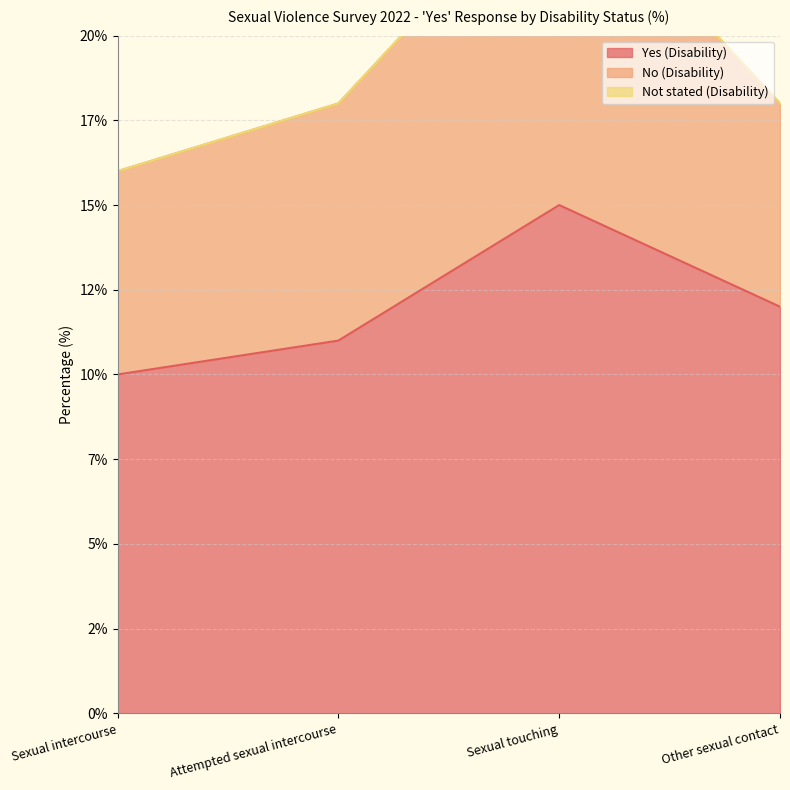

Count the Yes (Disability) values in the range 11 to 15.

3